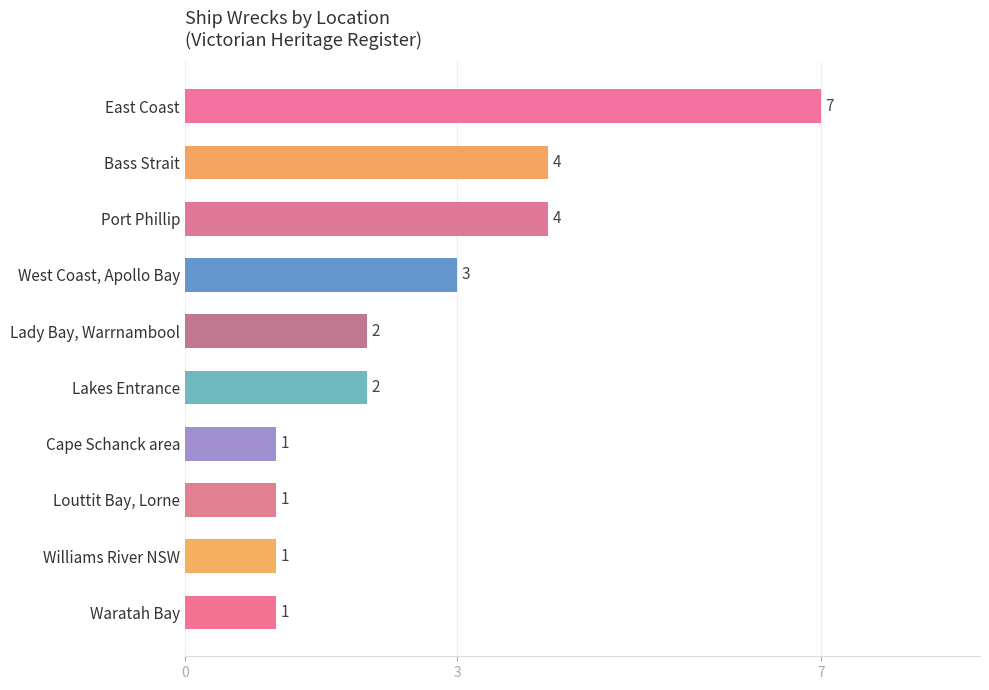

What is the greatest value displayed?

7